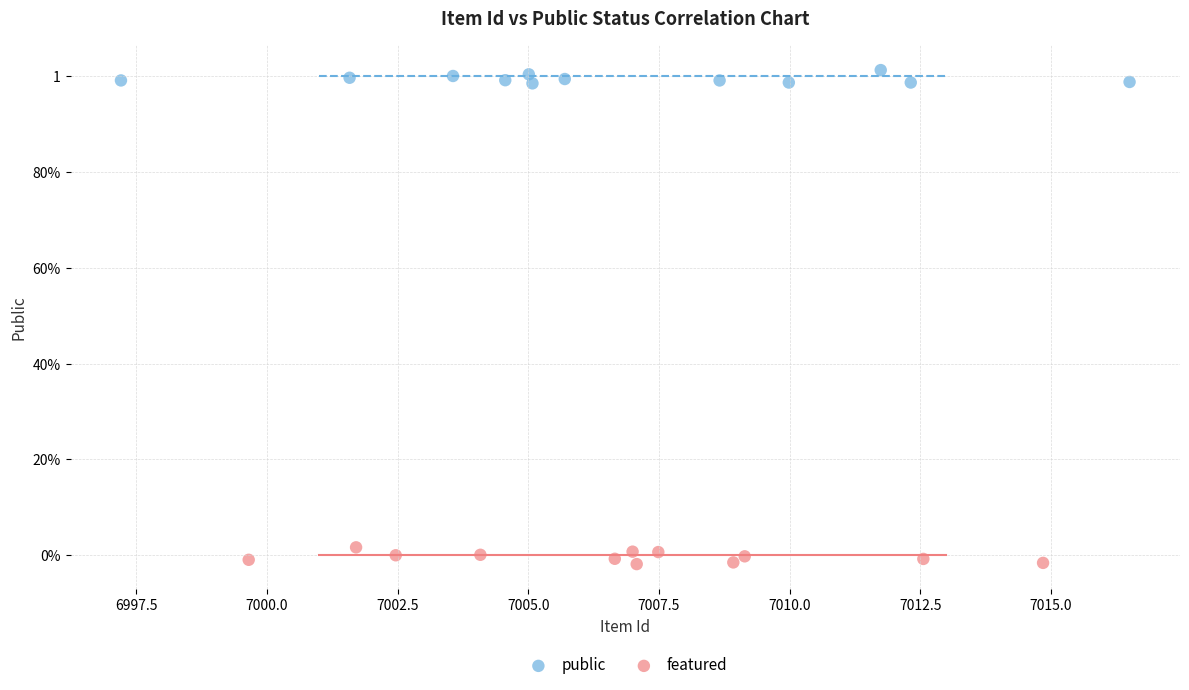

What are all the series names shown in the legend?

public, featured